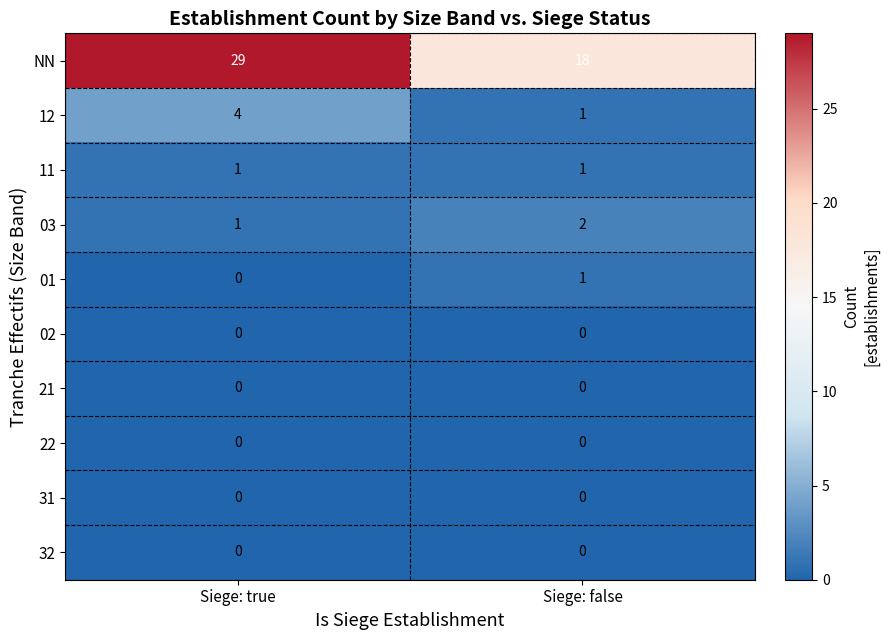

What is the total value across all series at Siege: true?

35